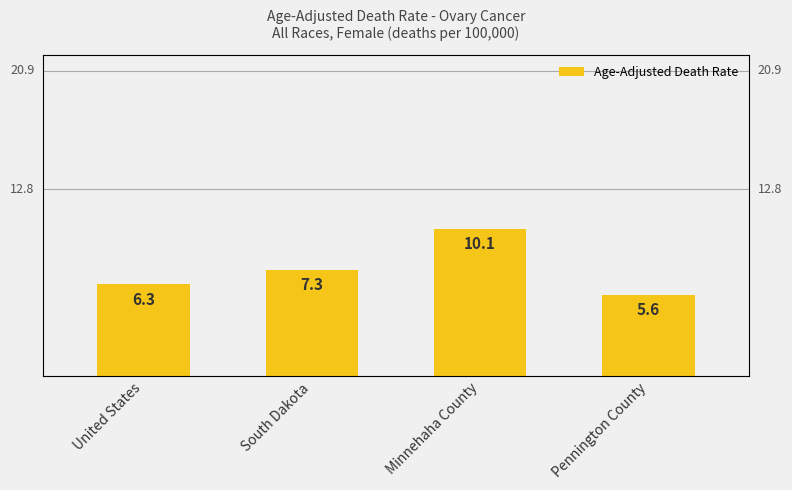

How many values are below 7?

2